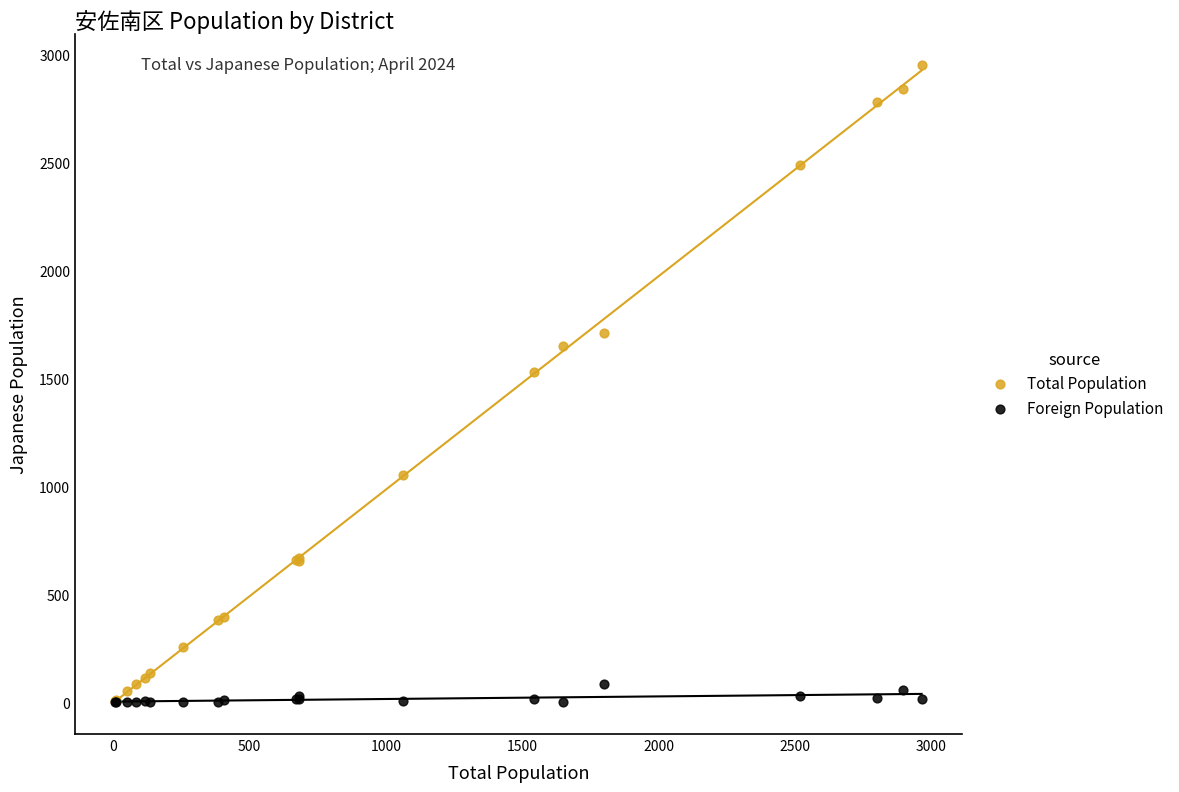

Across all series, what Y value is closest to 1474?

1527